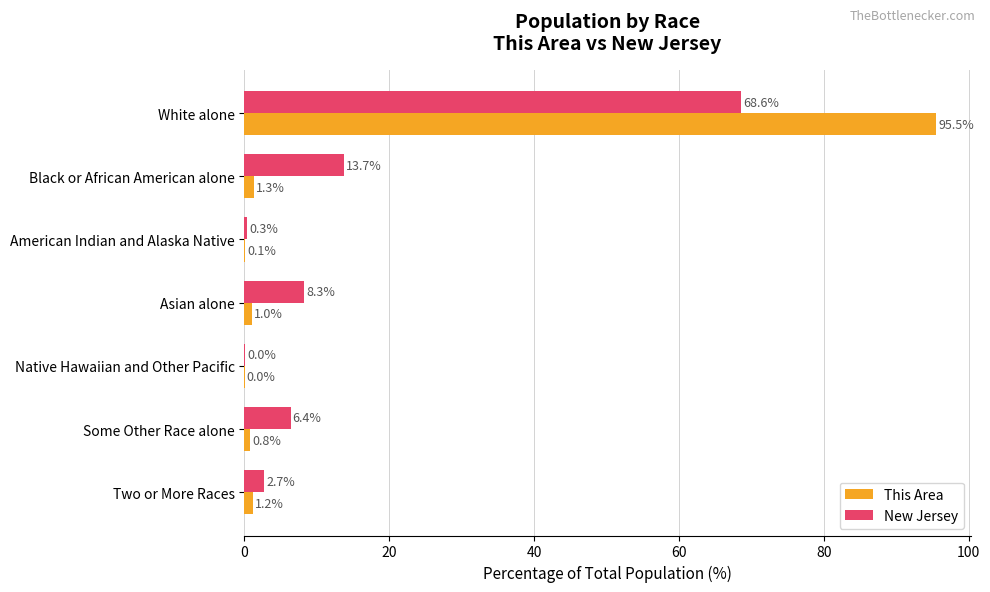

What are all the series names shown in the legend?

This Area, New Jersey